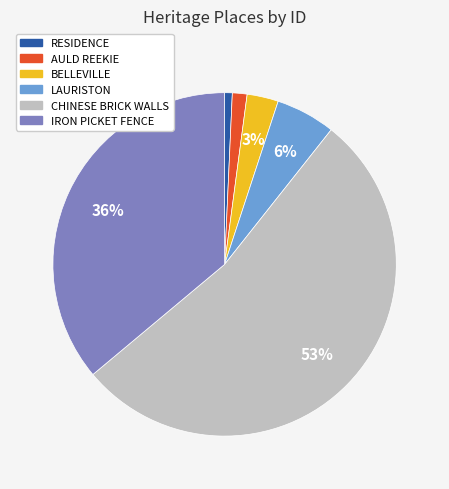

Do RESIDENCE and CHINESE BRICK WALLS together represent more than half of the pie?

Yes